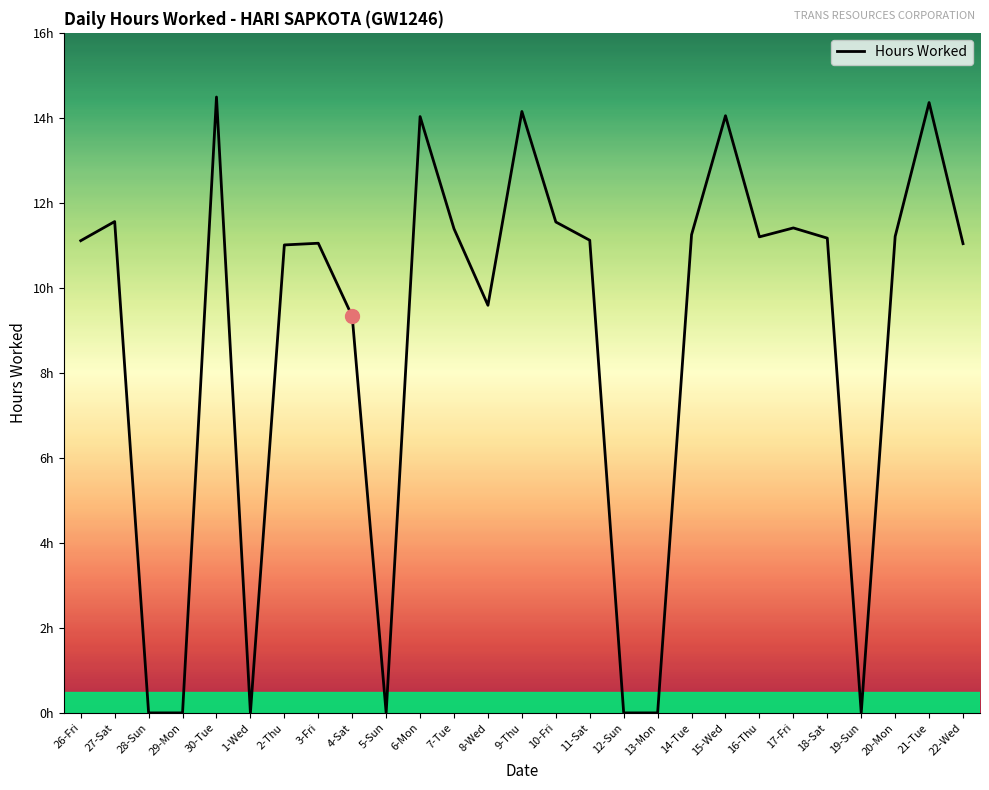

Is this an area chart (filled region under the line)?

No